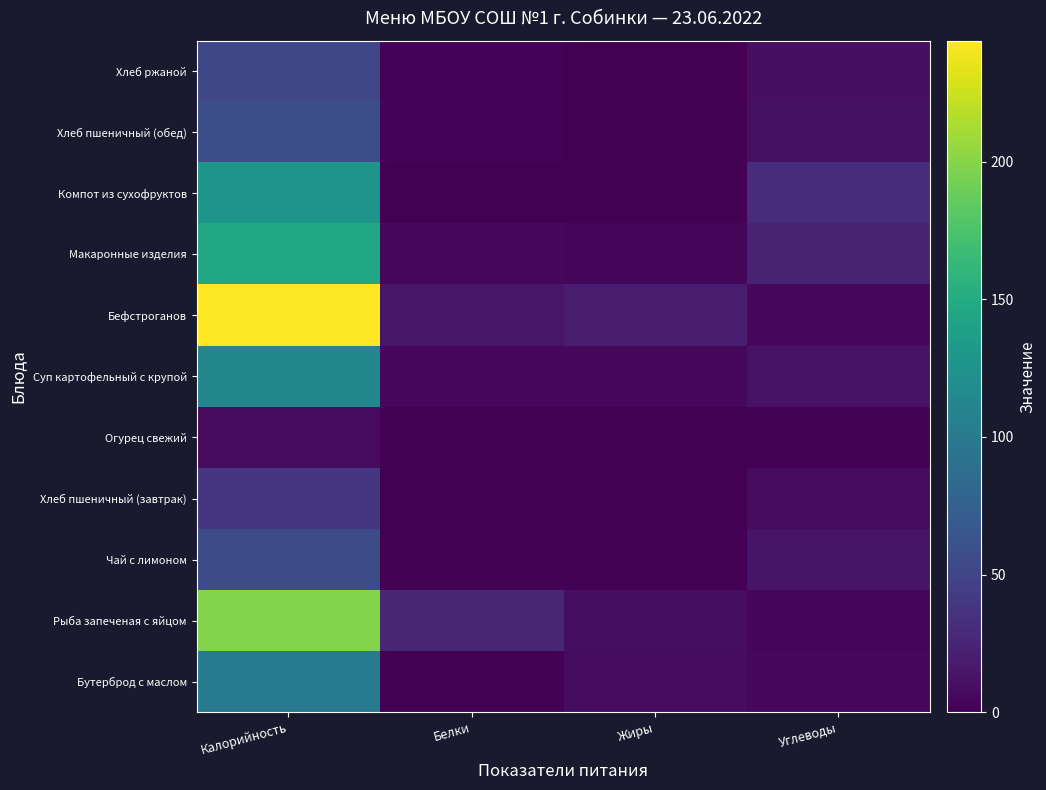

Which category has the lowest value across all series?

Жиры